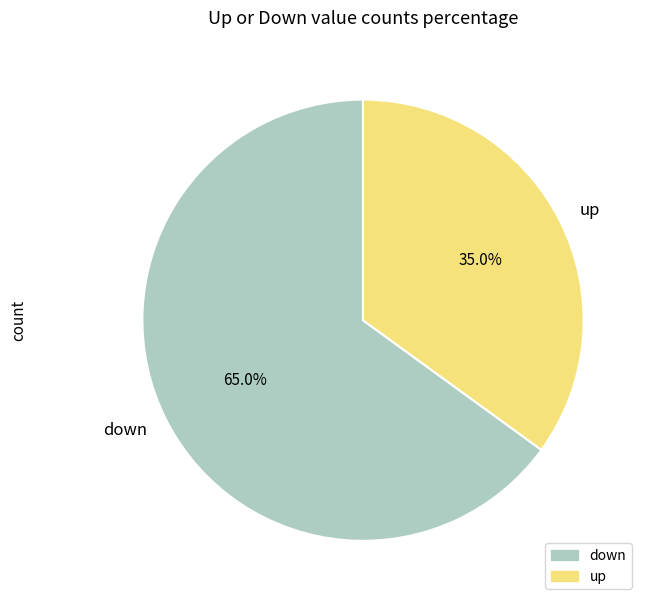

How many slices are in this pie chart?

2